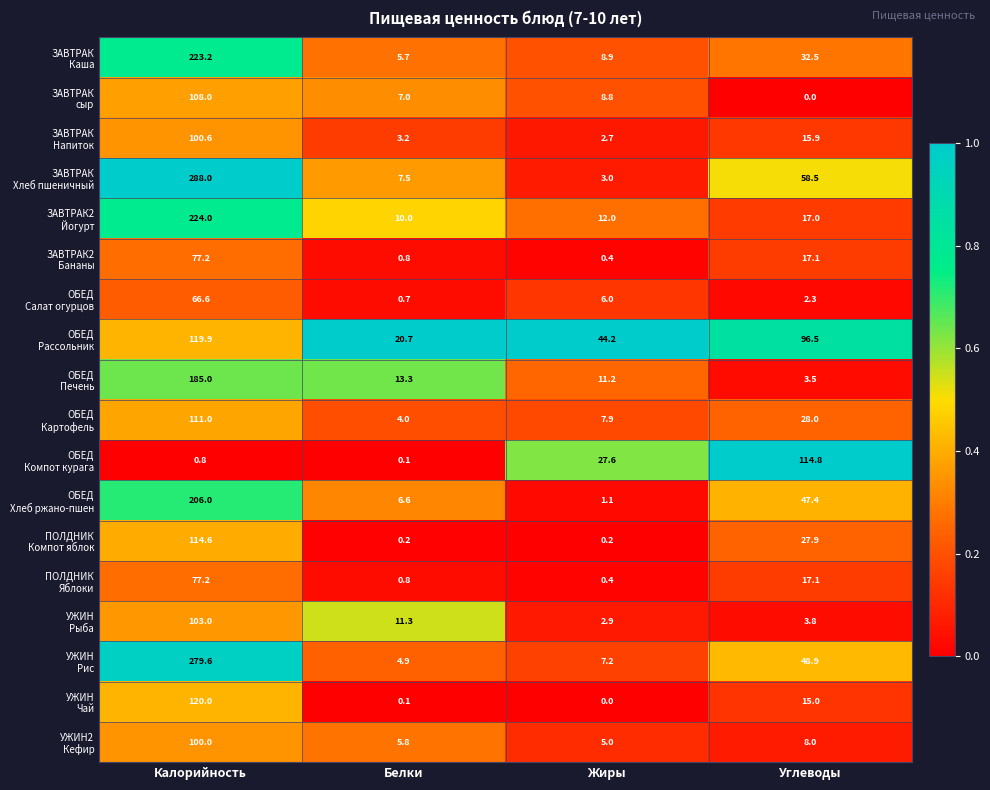

What is the total value across all series at Белки?

102.7